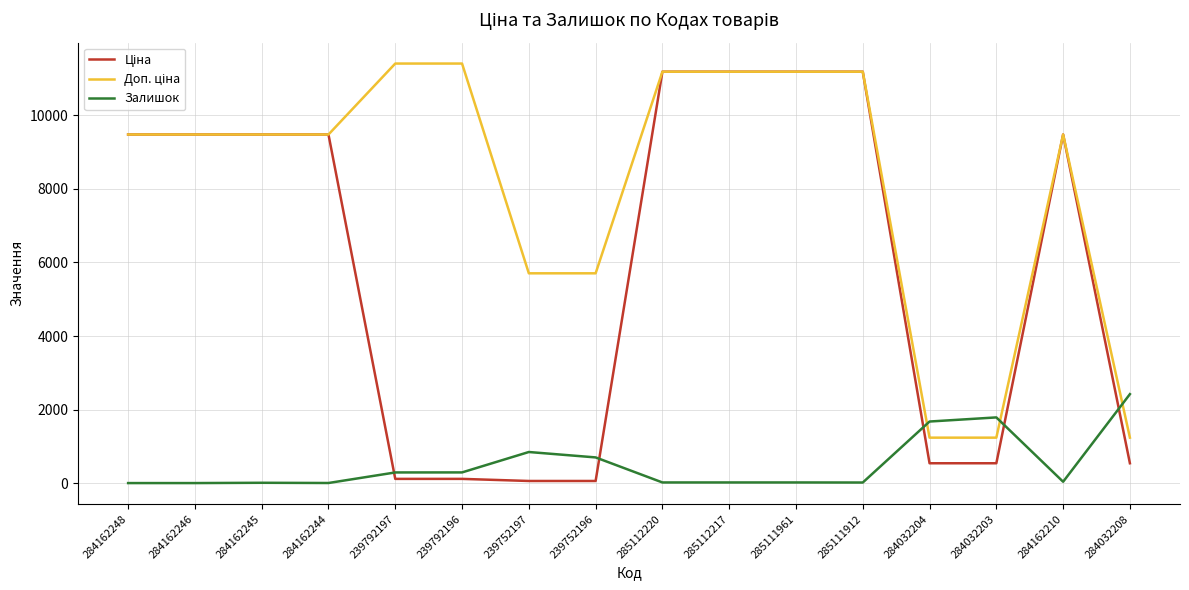

What is the spread (max minus min) of values at 284032204?

1135.0